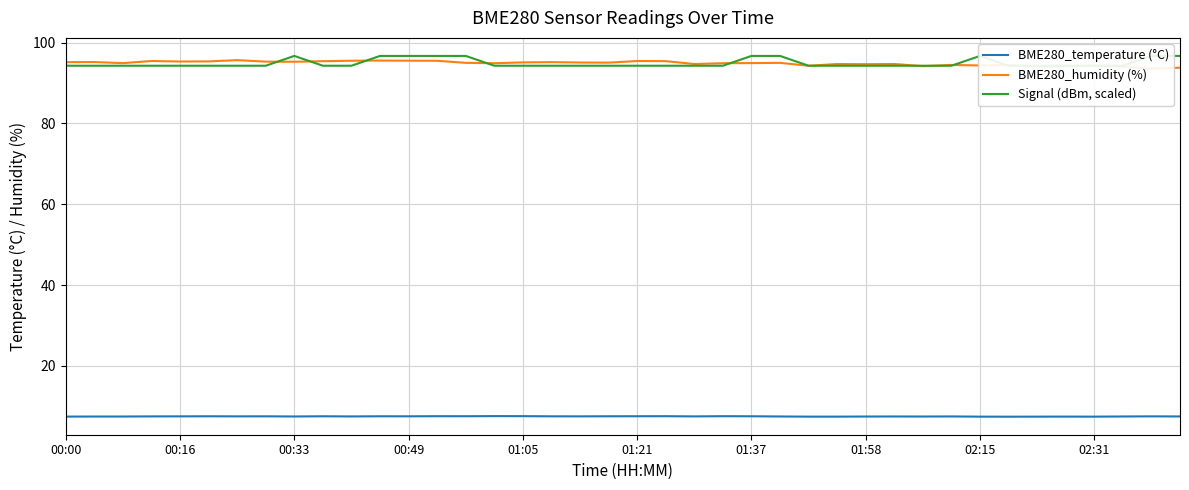

What is the maximum value for BME280_temperature (°C)?

7.6